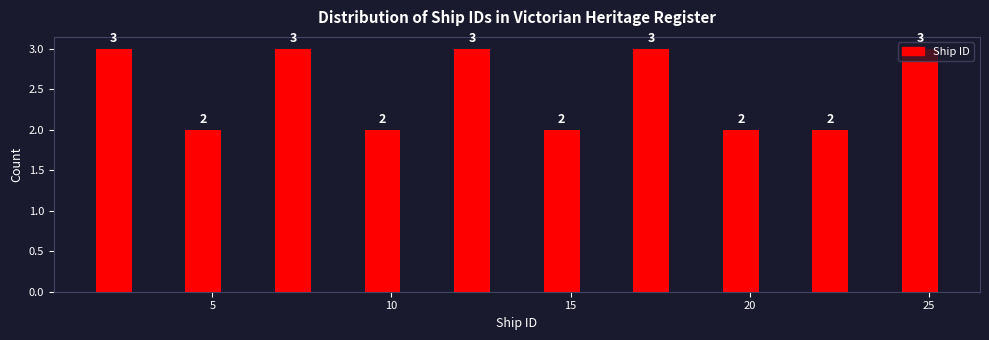

What is the height of the bar covering 1.0 to 3.5 on the x-axis?

3